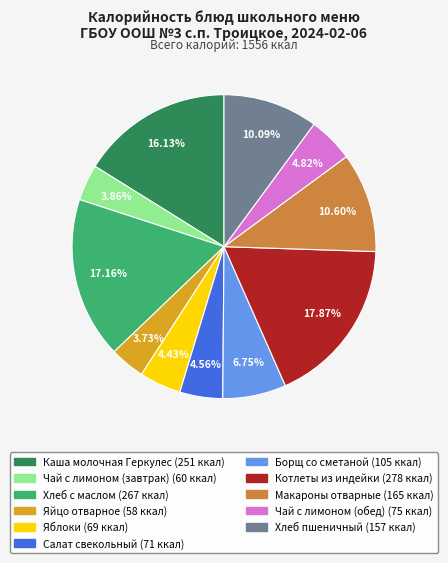

How many slices are in this pie chart?

11